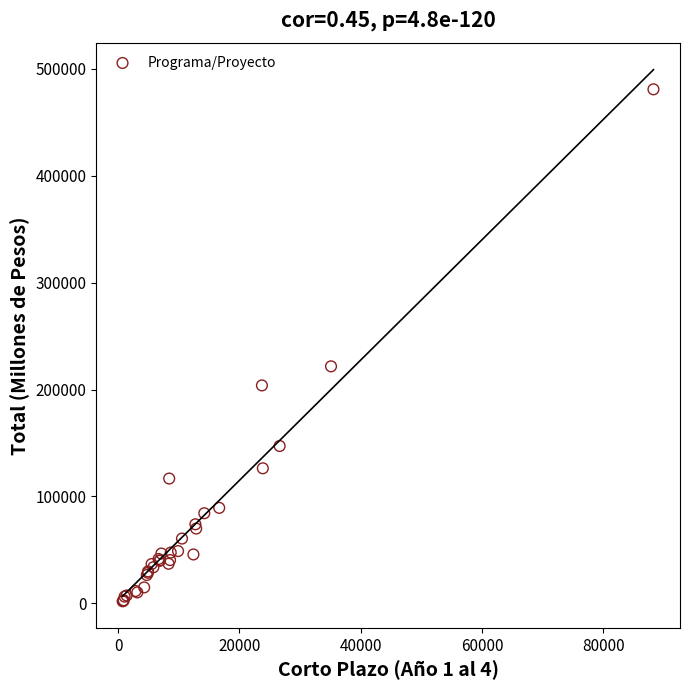

What Y value in the scatter plot is closest to 241380?

221715.4